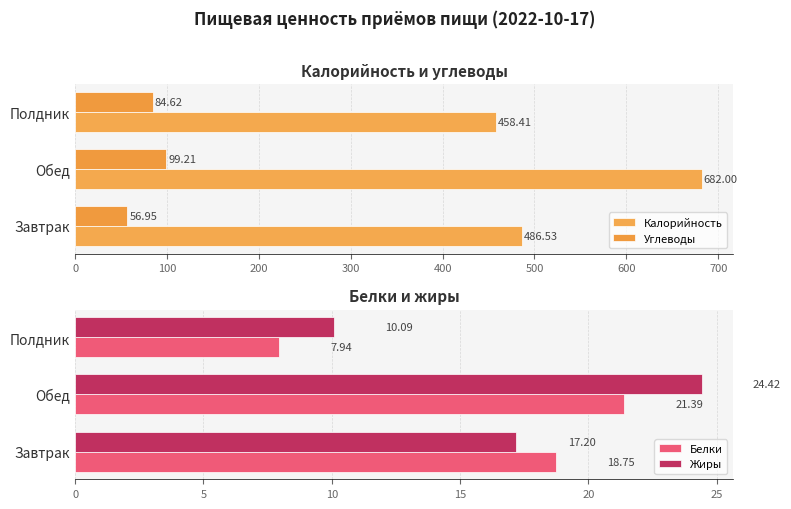

What is the sum of the Жиры values at Полдник and Завтрак?

27.3